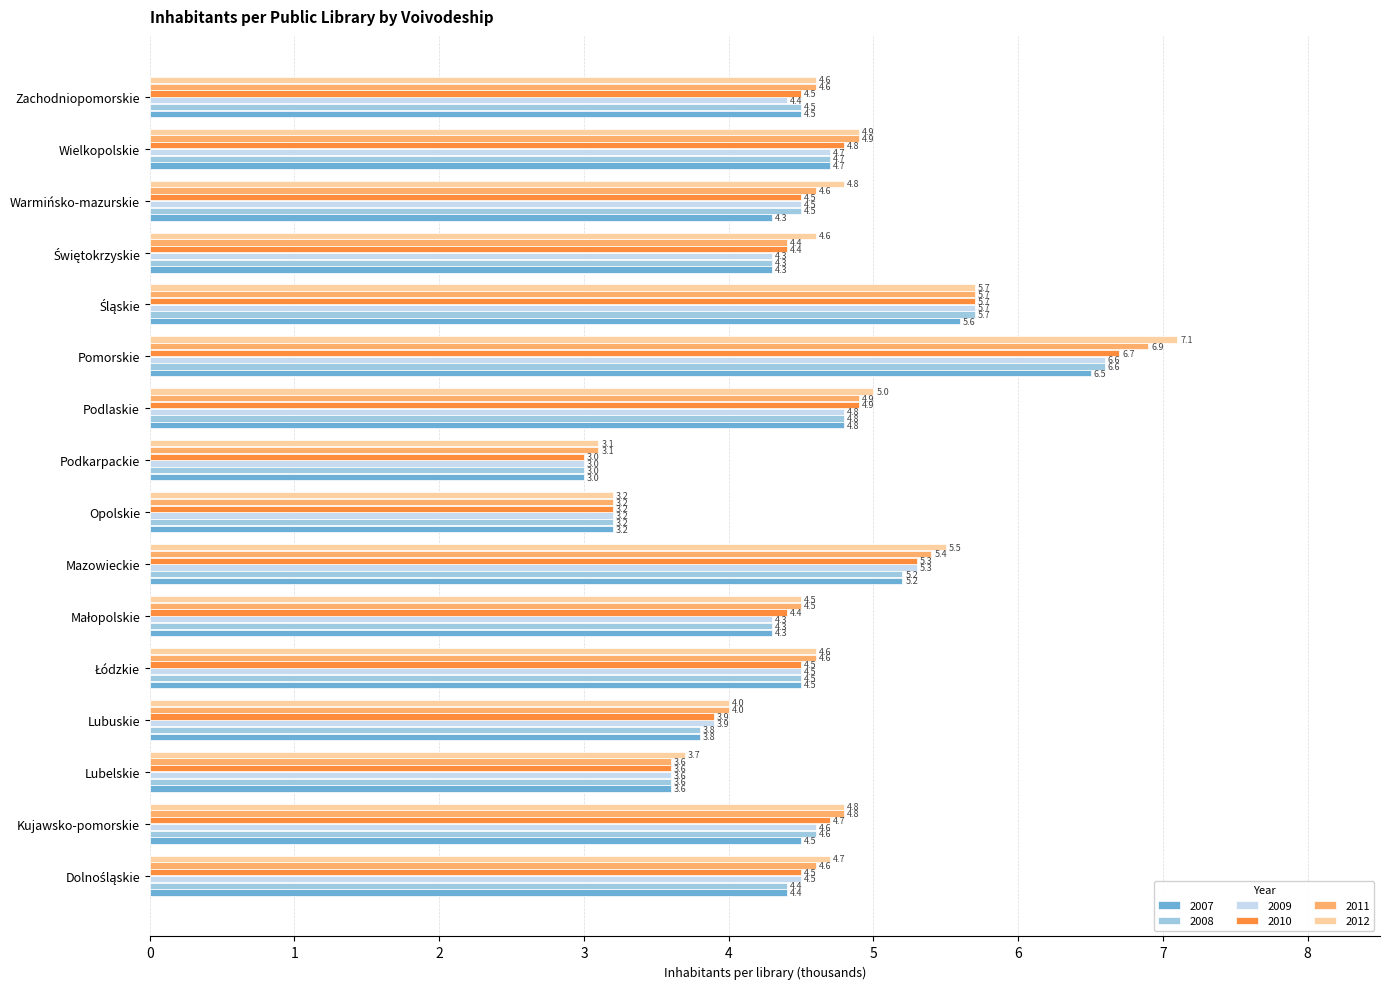

What value does the 2009 series have at Lubelskie?

3.6